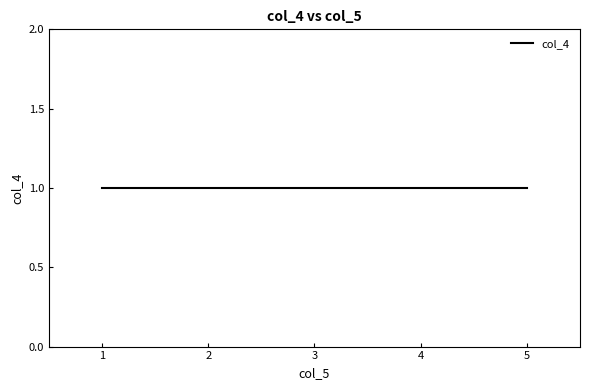

What is the difference between the maximum and minimum values?

4